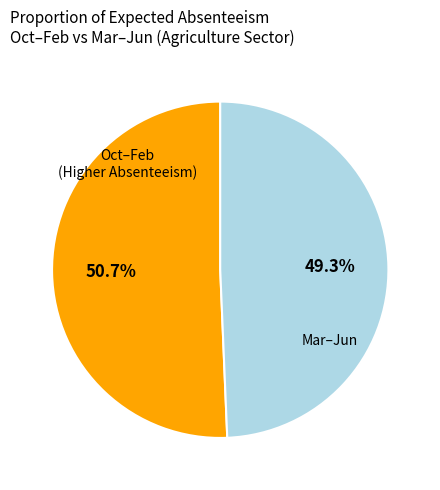

Does any single category account for the majority?

Yes